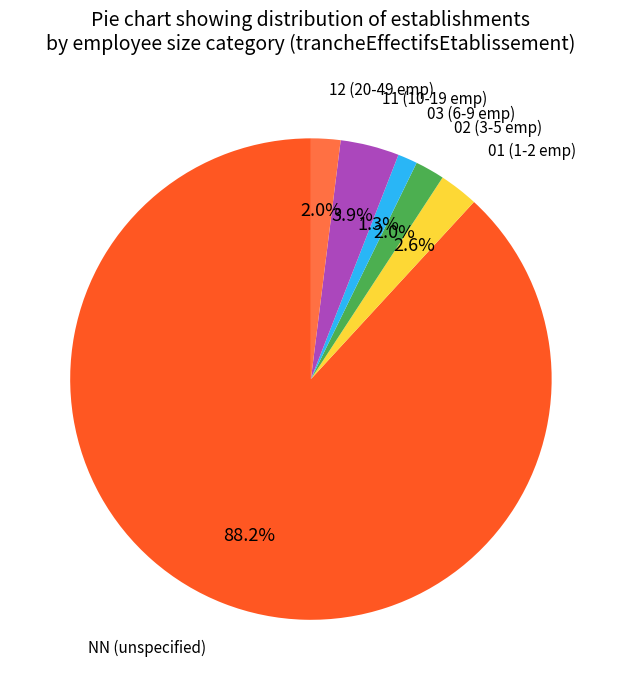

To the nearest percent, what is the average slice percentage?

17%